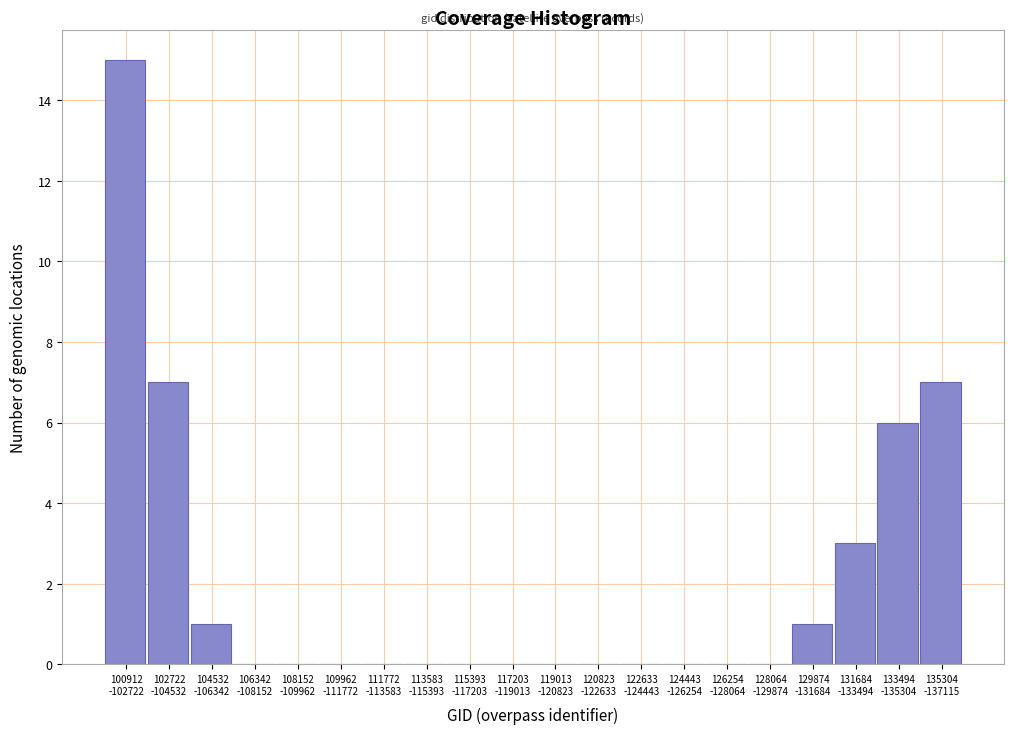

What is the maximum value shown in the chart?

15